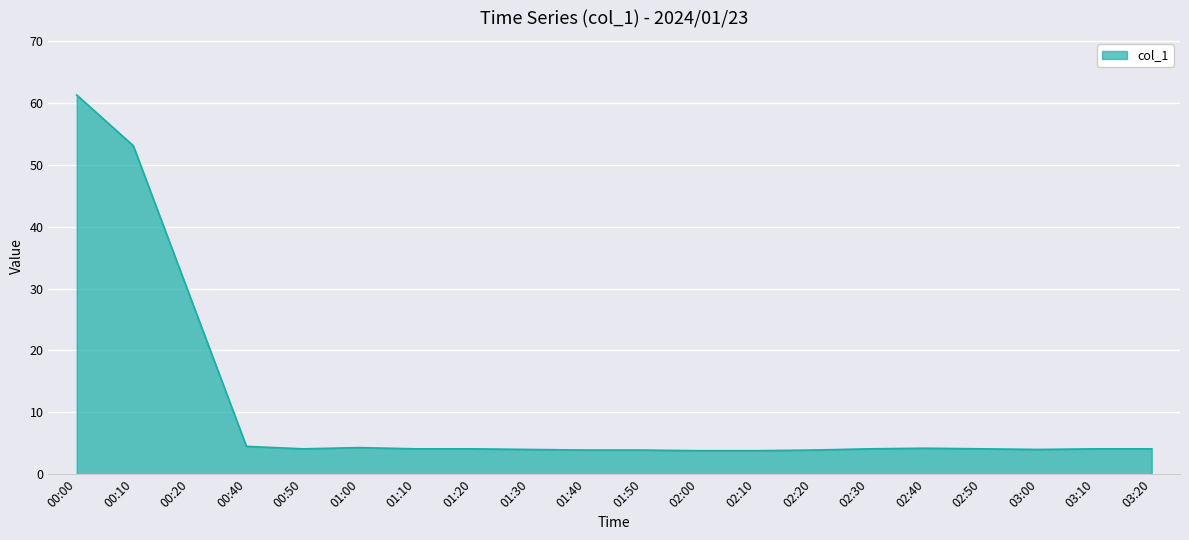

At which label is the value closest to 32?

00:20